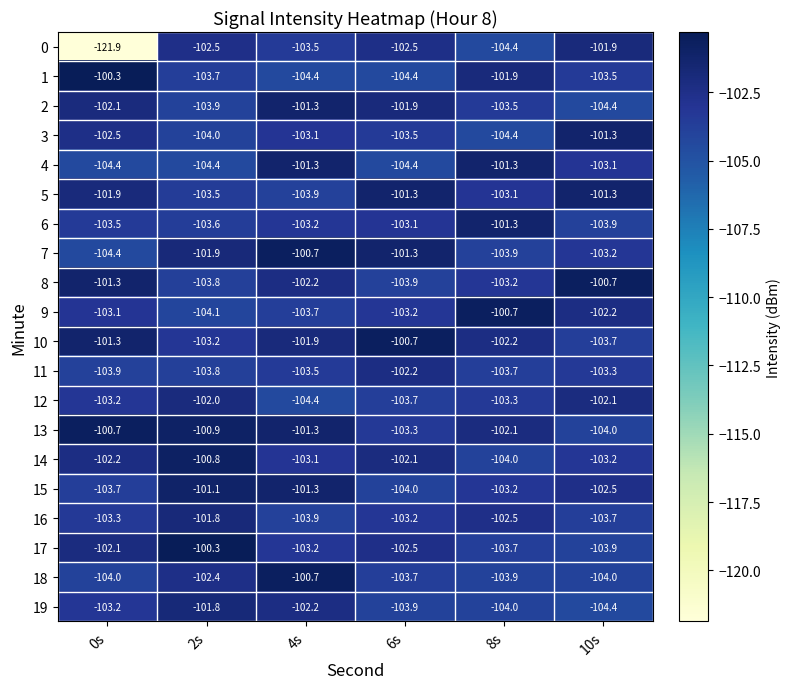

What is the difference between the highest and lowest values at 0s?

21.6